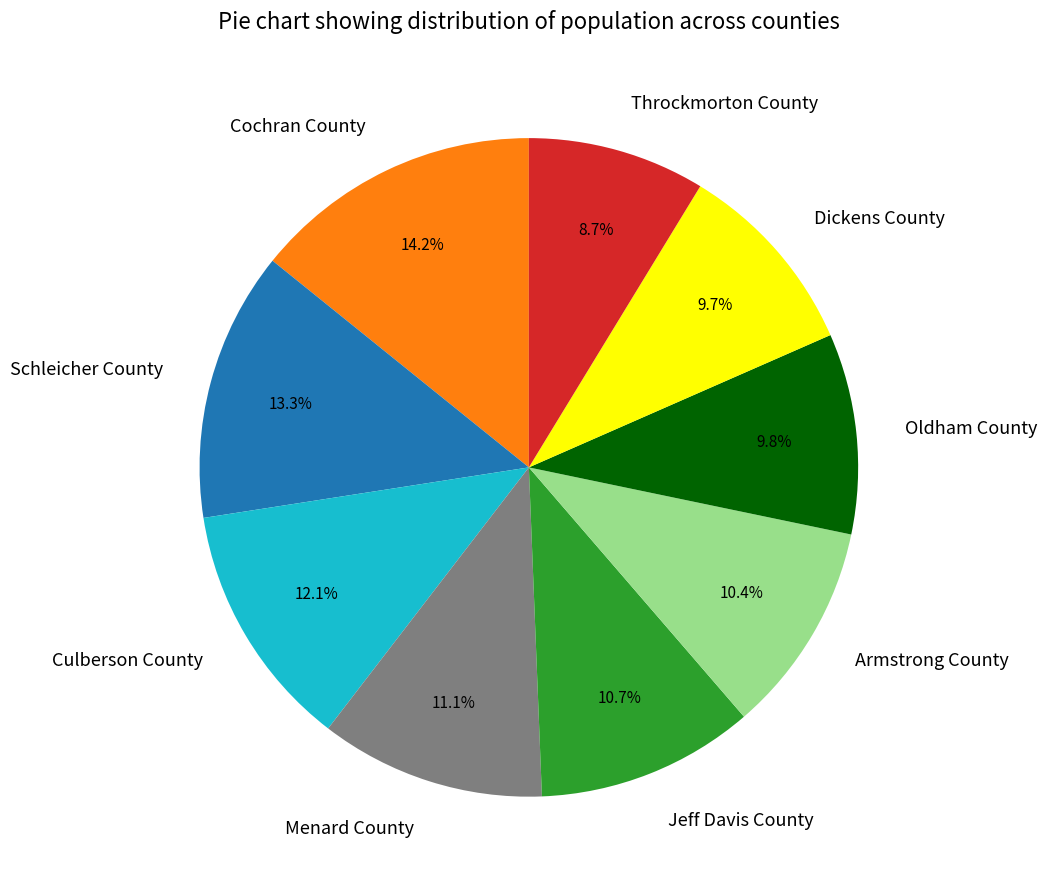

Which has a higher value, Throckmorton County or Oldham County?

Oldham County